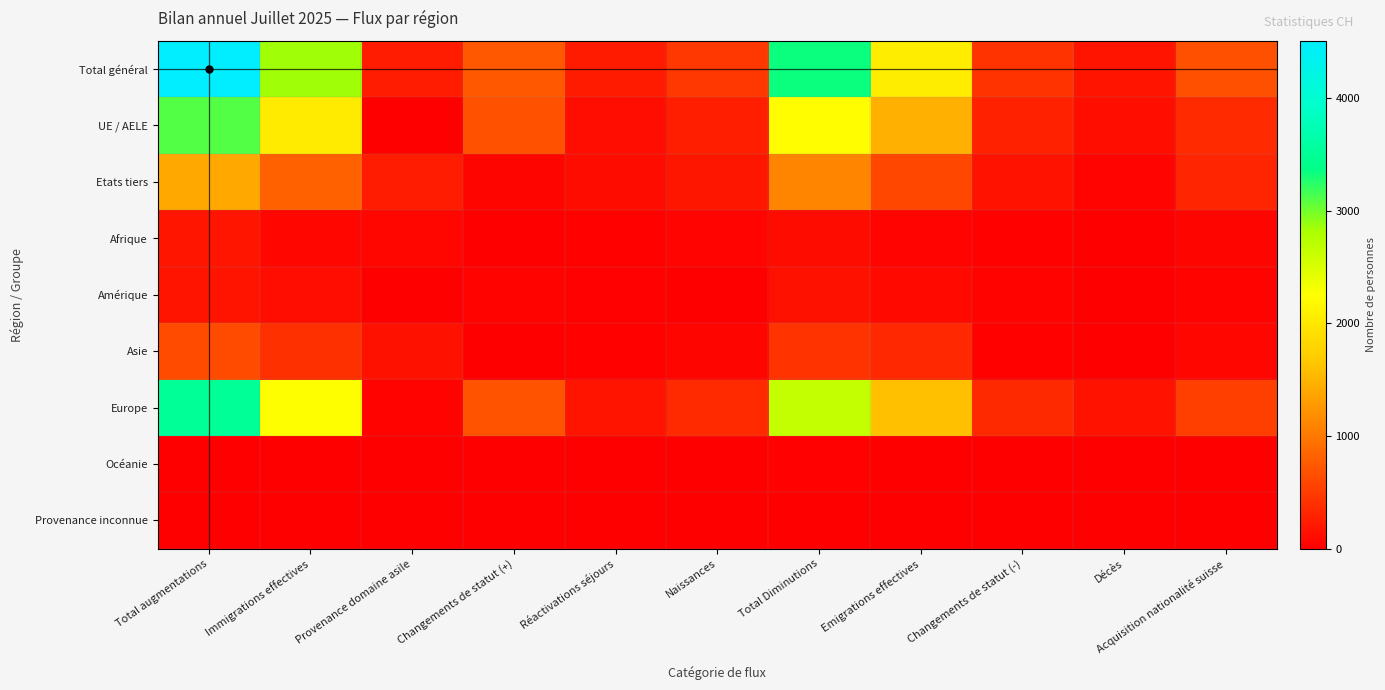

Reading right to left, list all the values displayed in this chart.

Total général: Acquisition nationalité suisse=674	Décès=170	Changements de statut (-)=430	Emigrations effectives=2060	Total Diminutions=3341	Naissances=458	Réactivations séjours=230	Changements de statut (+)=731	Provenance domaine asile=238	Immigrations effectives=2851	Total augmentations=4508
UE / AELE: Acquisition nationalité suisse=358	Décès=129	Changements de statut (-)=280	Emigrations effectives=1465	Total Diminutions=2239	Naissances=267	Réactivations séjours=121	Changements de statut (+)=682	Provenance domaine asile=0	Immigrations effectives=2038	Total augmentations=3108
Etats tiers: Acquisition nationalité suisse=316	Décès=41	Changements de statut (-)=150	Emigrations effectives=595	Total Diminutions=1102	Naissances=191	Réactivations séjours=109	Changements de statut (+)=49	Provenance domaine asile=238	Immigrations effectives=813	Total augmentations=1400
Afrique: Acquisition nationalité suisse=47	Décès=1	Changements de statut (-)=24	Emigrations effectives=36	Total Diminutions=108	Naissances=43	Réactivations séjours=22	Changements de statut (+)=1	Provenance domaine asile=53	Immigrations effectives=64	Total augmentations=183
Amérique: Acquisition nationalité suisse=30	Décès=4	Changements de statut (-)=29	Emigrations effectives=82	Total Diminutions=145	Naissances=4	Réactivations séjours=12	Changements de statut (+)=32	Provenance domaine asile=4	Immigrations effectives=123	Total augmentations=175
Asie: Acquisition nationalité suisse=57	Décès=5	Changements de statut (-)=26	Emigrations effectives=340	Total Diminutions=428	Naissances=51	Réactivations séjours=24	Changements de statut (+)=3	Provenance domaine asile=144	Immigrations effectives=410	Total augmentations=632
Europe: Acquisition nationalité suisse=533	Décès=160	Changements de statut (-)=350	Emigrations effectives=1597	Total Diminutions=2647	Naissances=359	Réactivations séjours=172	Changements de statut (+)=695	Provenance domaine asile=35	Immigrations effectives=2250	Total augmentations=3511
Océanie: Acquisition nationalité suisse=4	Décès=0	Changements de statut (-)=1	Emigrations effectives=5	Total Diminutions=10	Naissances=1	Réactivations séjours=0	Changements de statut (+)=0	Provenance domaine asile=0	Immigrations effectives=1	Total augmentations=2
Provenance inconnue: Acquisition nationalité suisse=3	Décès=0	Changements de statut (-)=0	Emigrations effectives=0	Total Diminutions=3	Naissances=0	Réactivations séjours=0	Changements de statut (+)=0	Provenance domaine asile=2	Immigrations effectives=3	Total augmentations=5